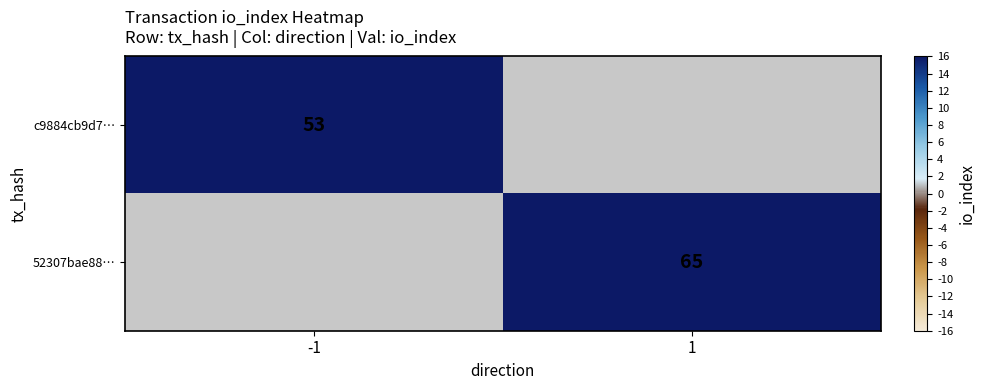

What is the minimum value shown in the chart?

53.0